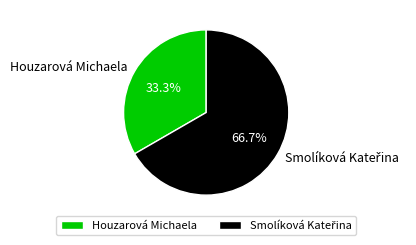

Does any single category account for the majority?

Yes